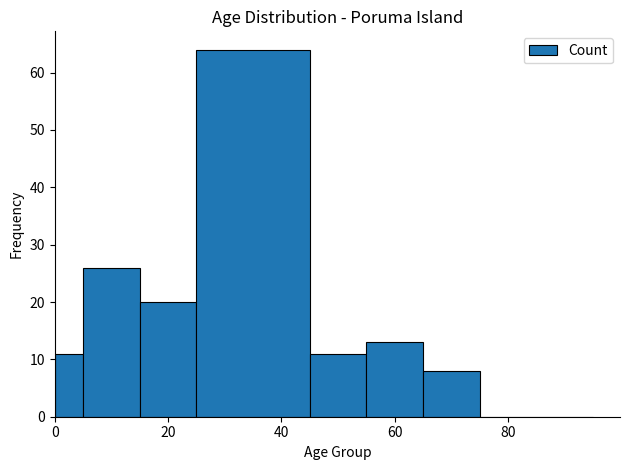

Read against the x-axis, roughly where is the centre of the tallest bar?

36